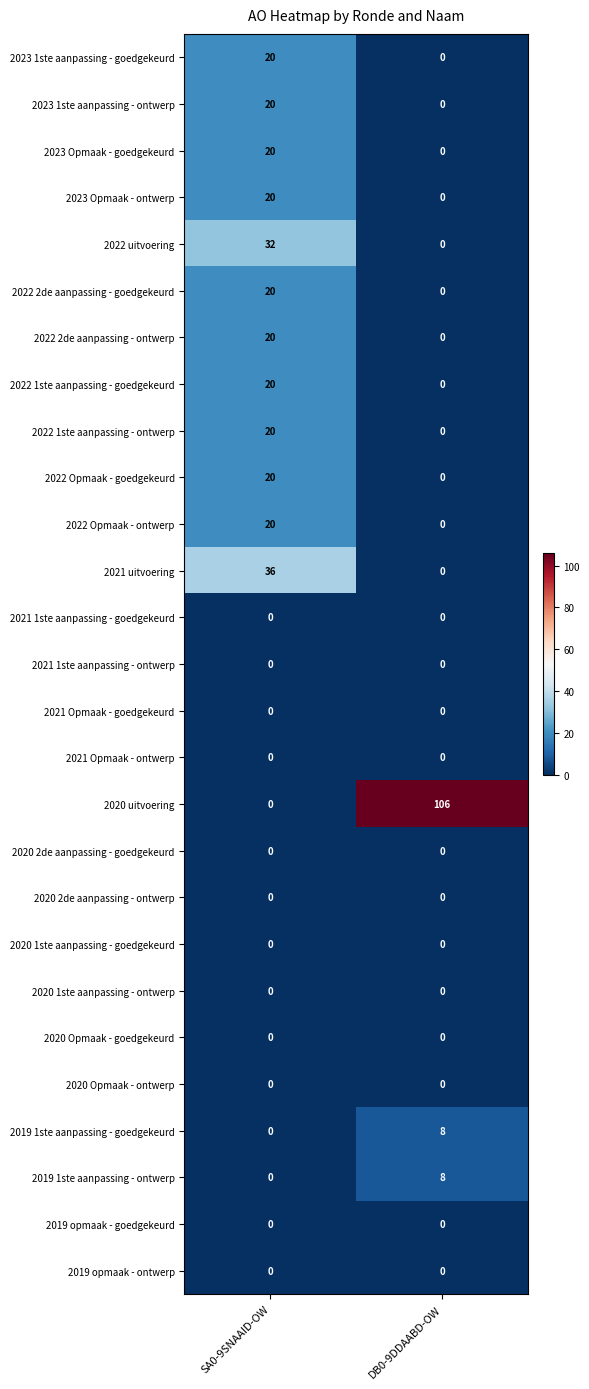

Is it true that 2023 1ste aanpassing - ontwerp equals 20 at SA0-9SNAAID-OW?

True